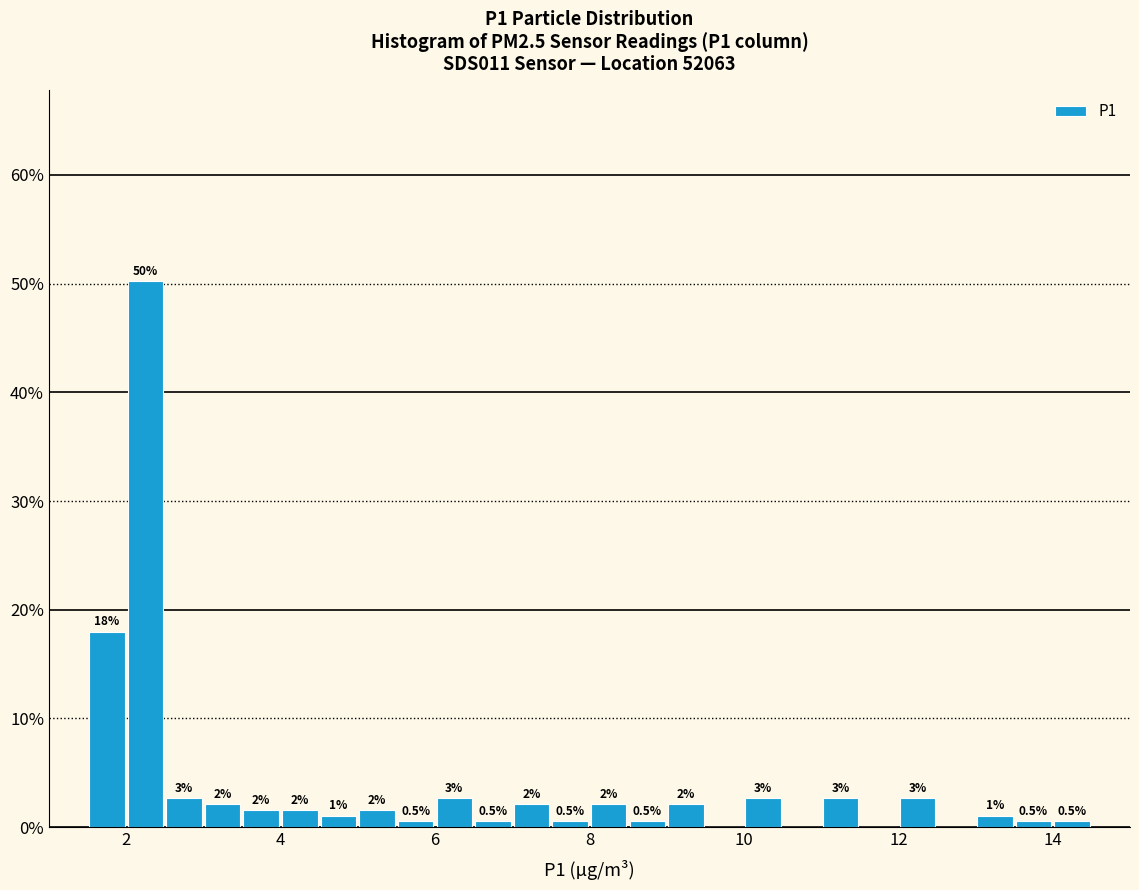

Around what value on the x-axis is the tallest bar? Give the approximate position of its centre, as read against the axis.

2.2